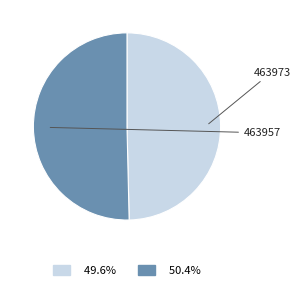

Approximately how many times larger is the value at 463973 compared to 463957?

1.0